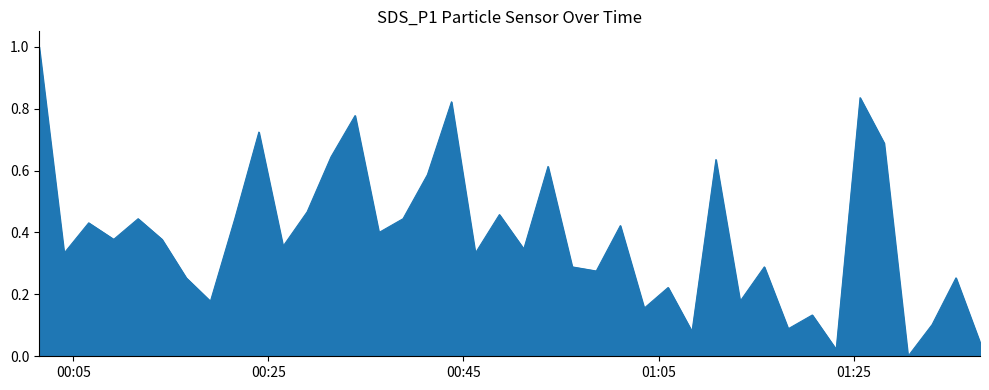

What is the difference between the maximum and minimum values?

1.0